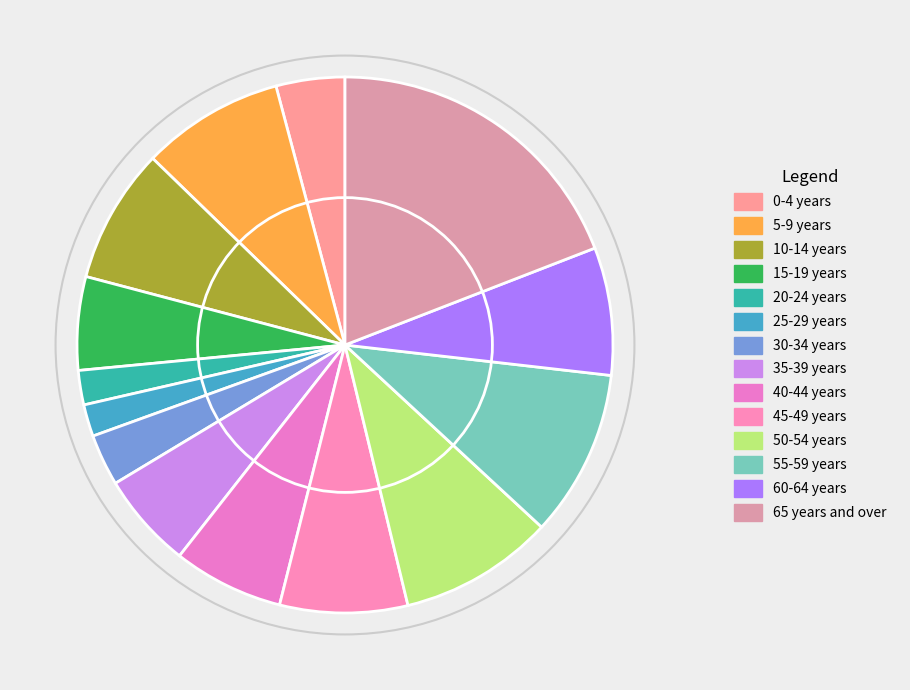

Does any single category account for the majority?

No